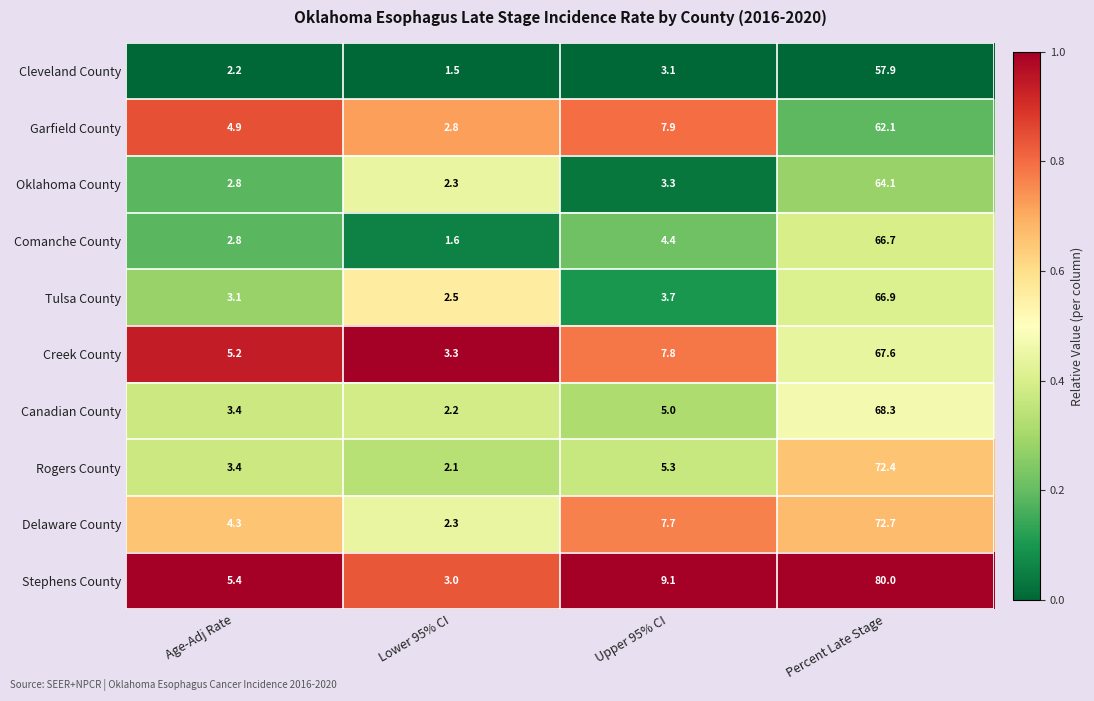

What is the maximum value shown in the chart?

80.0